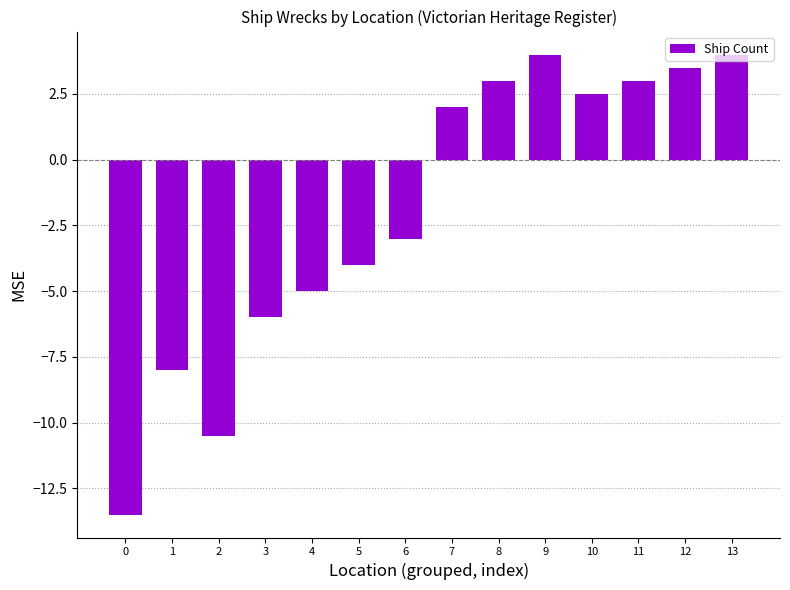

How many negative values are there?

7